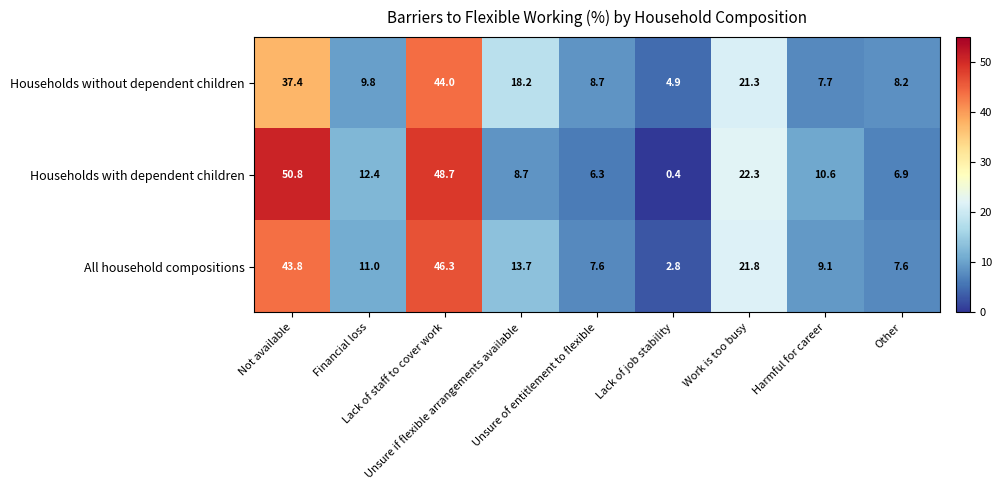

List the series in order of their peak value, highest first.

Households with dependent children, All household compositions, Households without dependent children